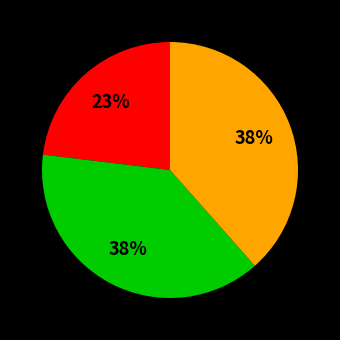

To the nearest percent, what is the difference between the largest and smallest slice percentages?

15%